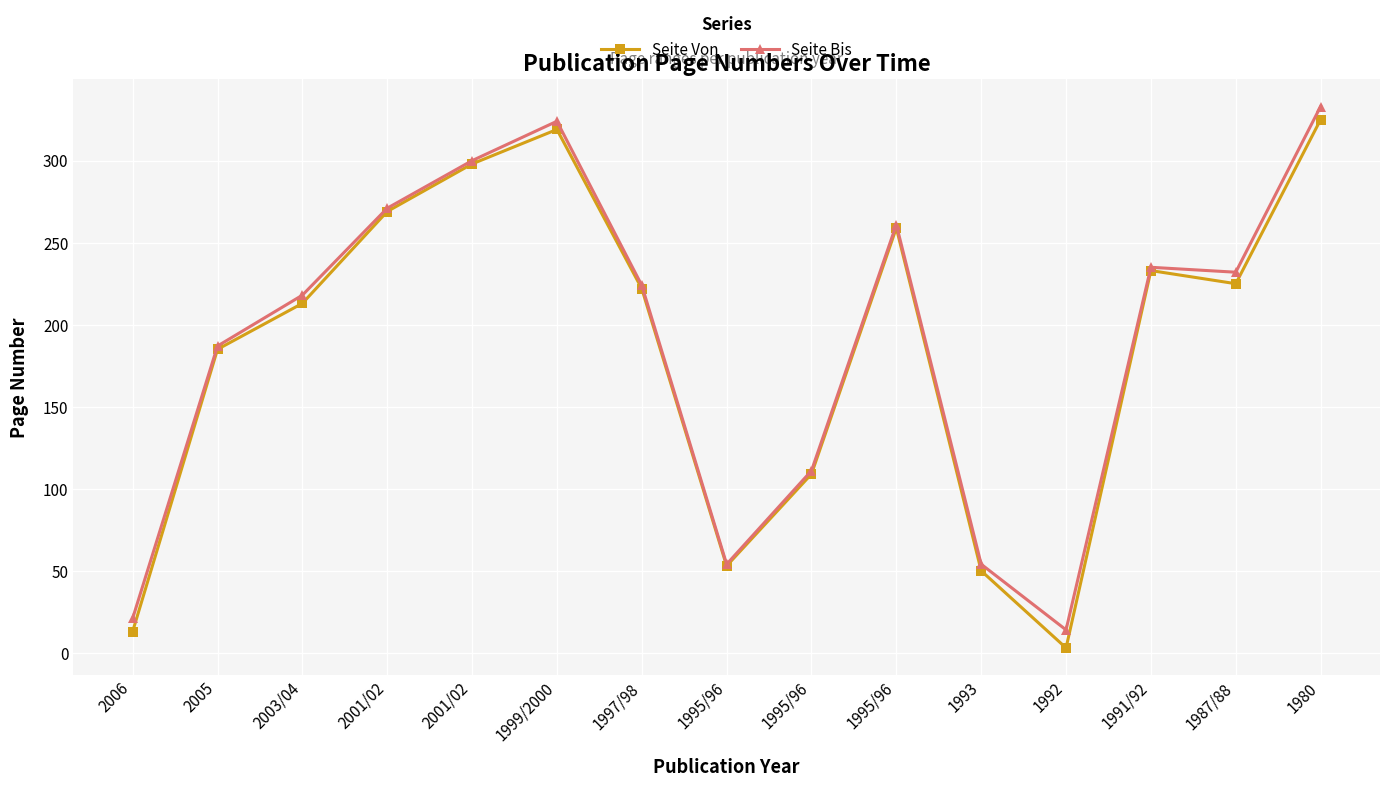

Rank the categories by Seite Von value from lowest to highest.

1992, 2006, 1993, 1995/96, 1995/96, 2005, 2003/04, 1997/98, 1987/88, 1991/92, 1995/96, 2001/02, 2001/02, 1999/2000, 1980